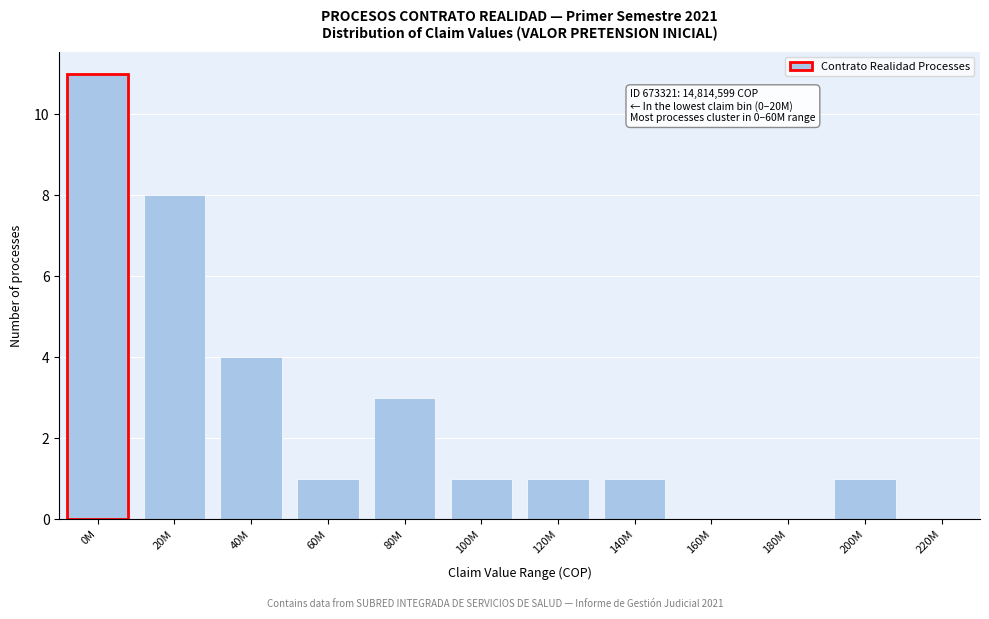

Reading right to left, what are all the values shown in this chart?

220M=0	200M=1	180M=0	160M=0	140M=1	120M=1	100M=1	80M=3	60M=1	40M=4	20M=8	0M=11